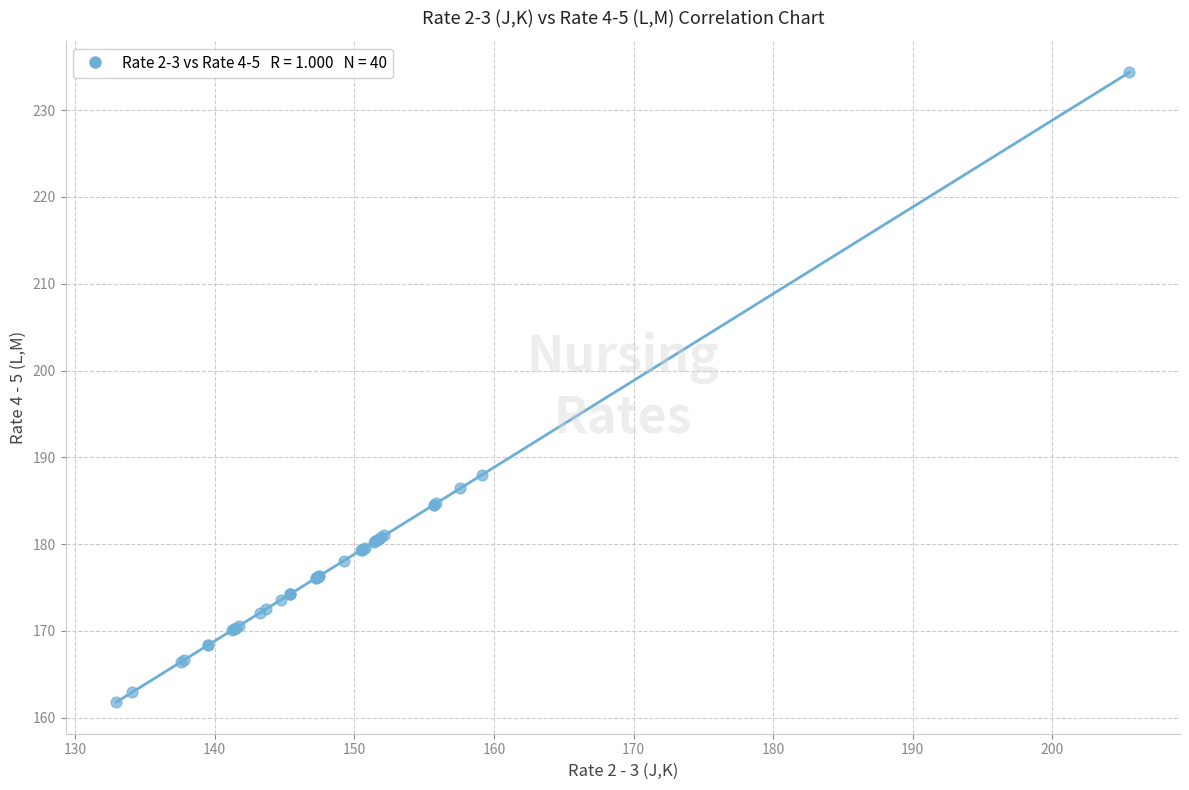

What Y value in the scatter plot is closest to 198?

188.0